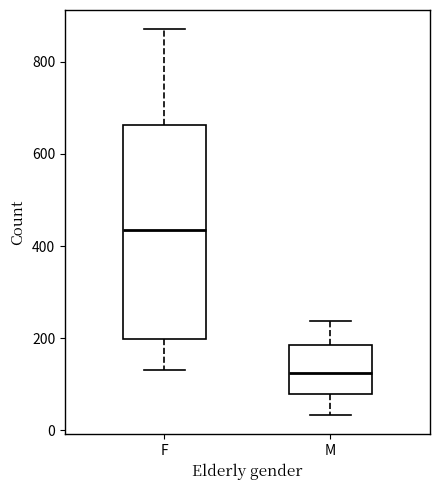

Comparing the boxes themselves (not the whiskers), which one is the tallest?

F